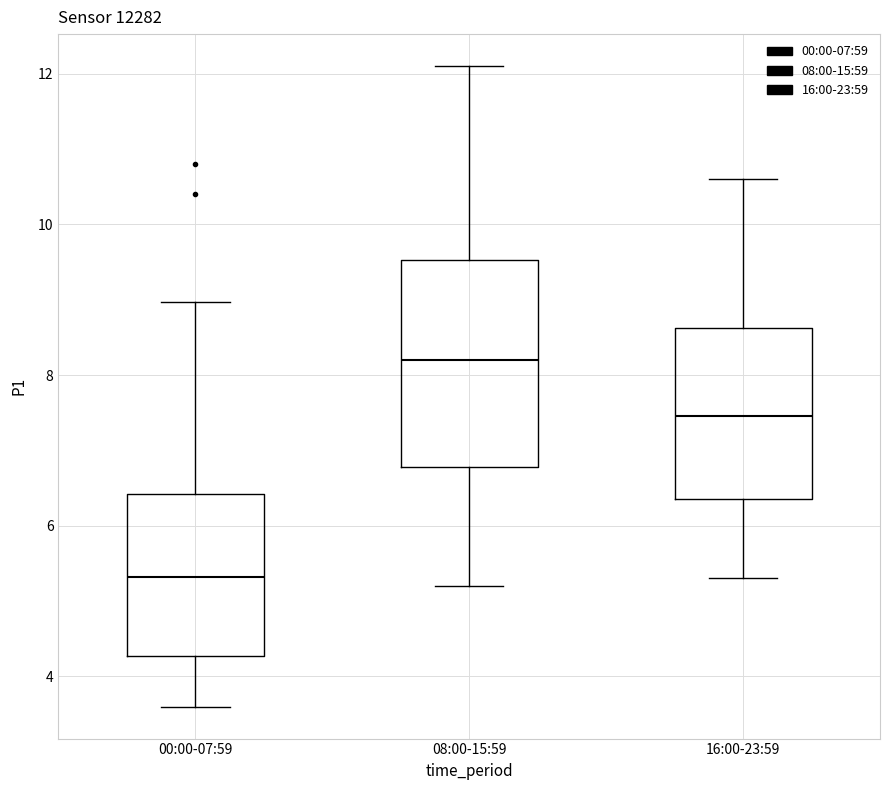

Reading left to right, transcribe this box plot: for each box, give where its median line is, the range the box spans, and where its two whiskers end, as read against the y-axis. The values are not printed on the chart, so give them approximately, as read against the axis.

00:00-07:59: median 5.4, box 4.2 to 6.4, whiskers 3.6 to 9.0
08:00-15:59: median 8.2, box 6.8 to 9.6, whiskers 5.2 to 12.2
16:00-23:59: median 7.4, box 6.4 to 8.6, whiskers 5.4 to 10.6